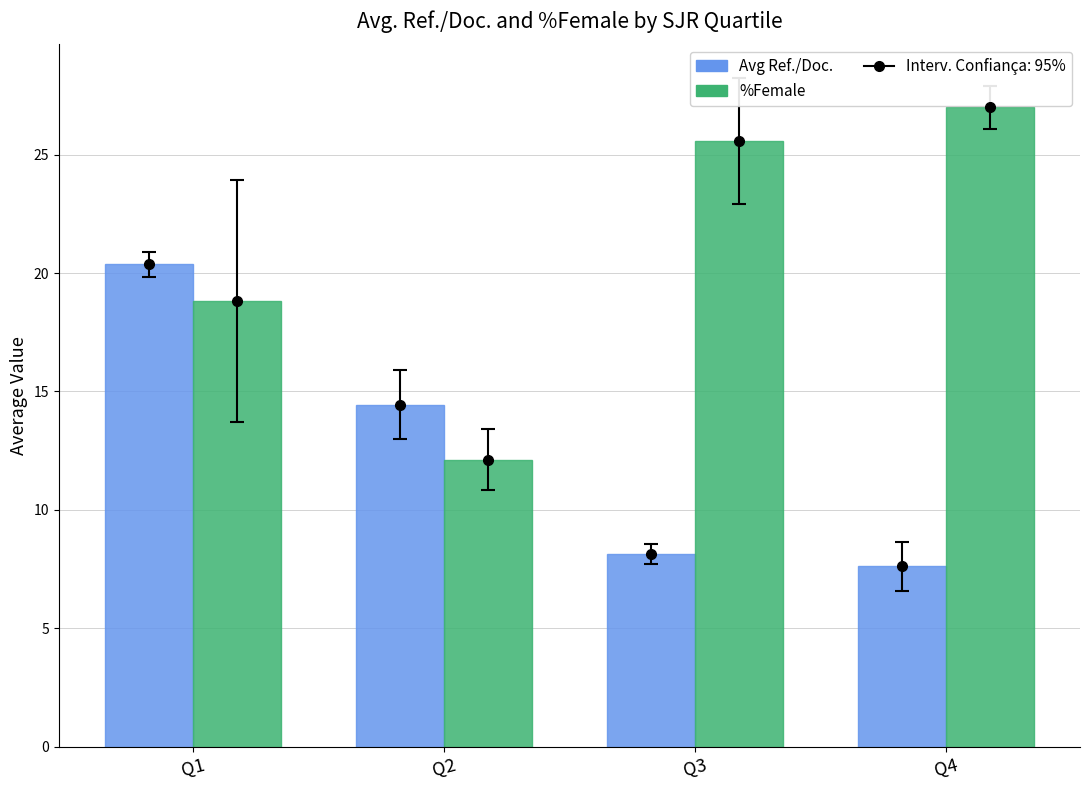

What is the difference between the %Female values at Q3 and Q2?

13.5